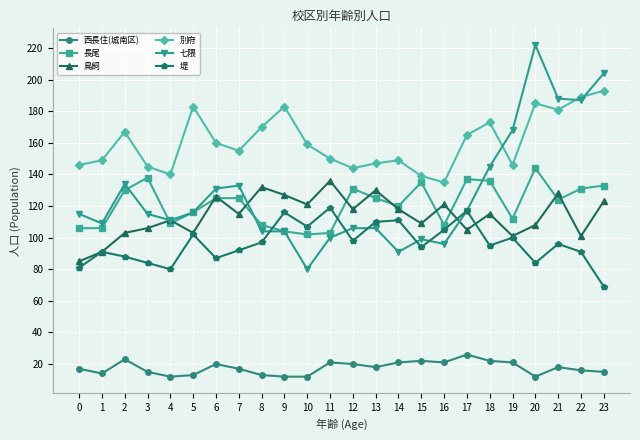

True or false: 堤 and 別府 cross at least once.

False